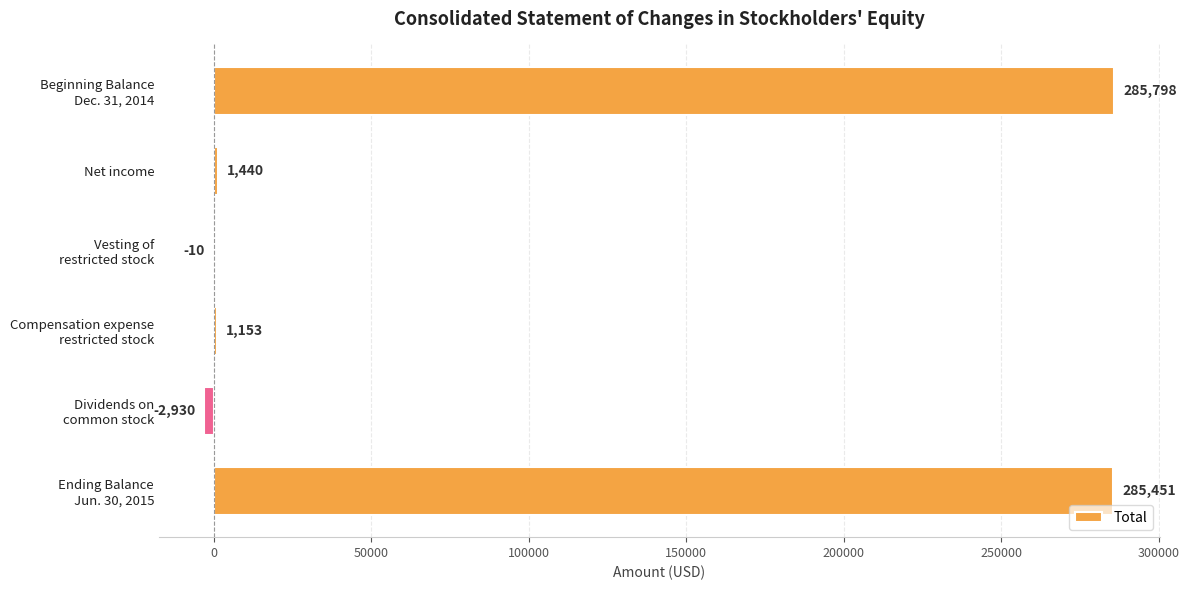

What is the greatest value displayed?

285798